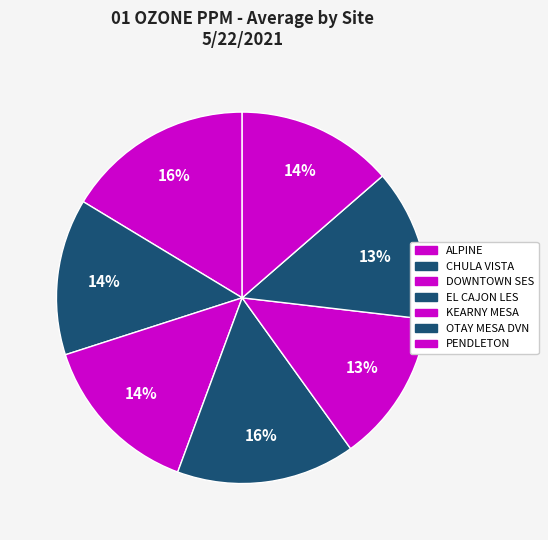

True or false: EL CAJON LES accounts for 16% of the total.

True